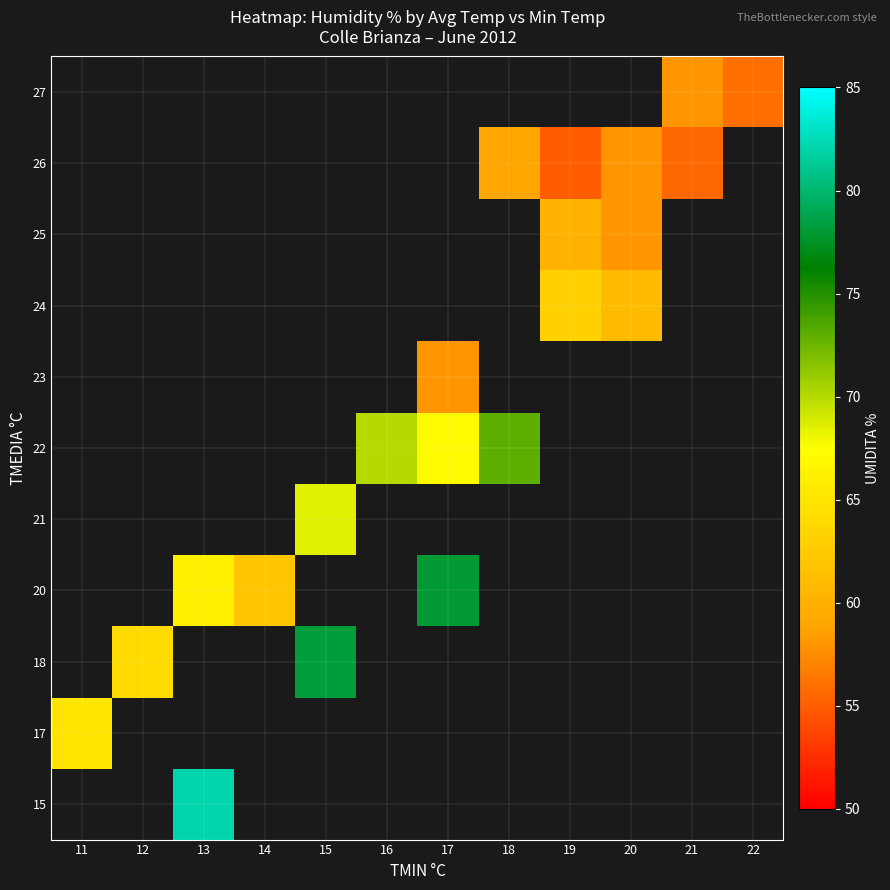

True or false: 26 has a value of 59.0 at 18.

True